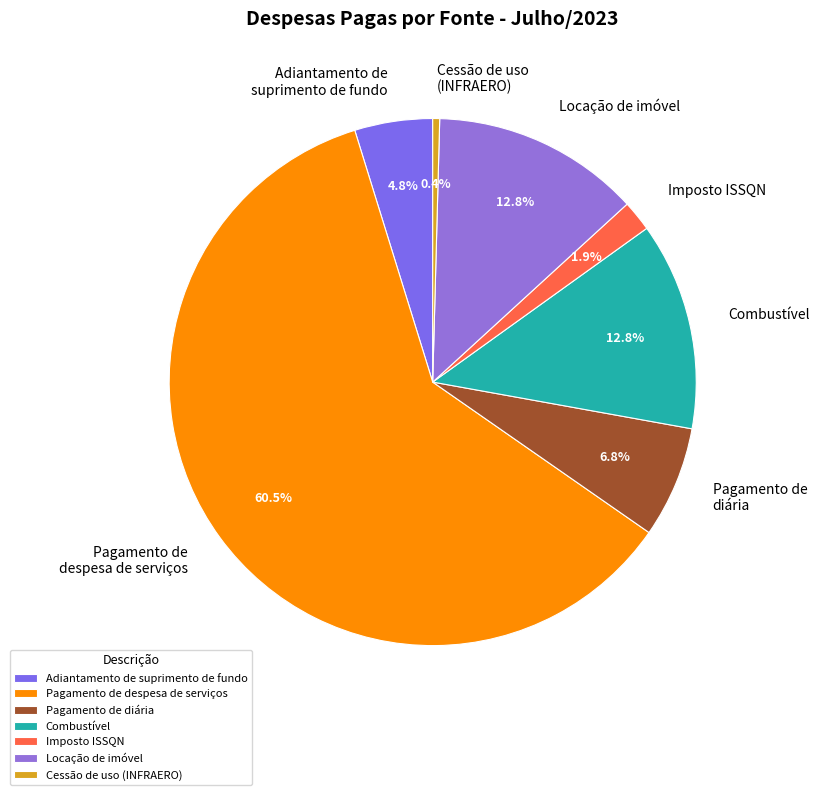

Which category has the smallest portion of the pie?

Cessão de uso (INFRAERO)